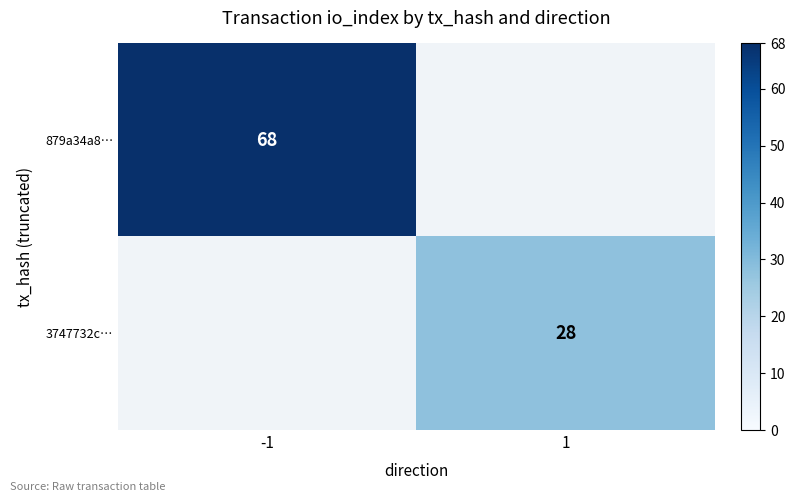

Is the value of 879a34a8… at -1 greater than the value of 3747732c… at 1?

Yes